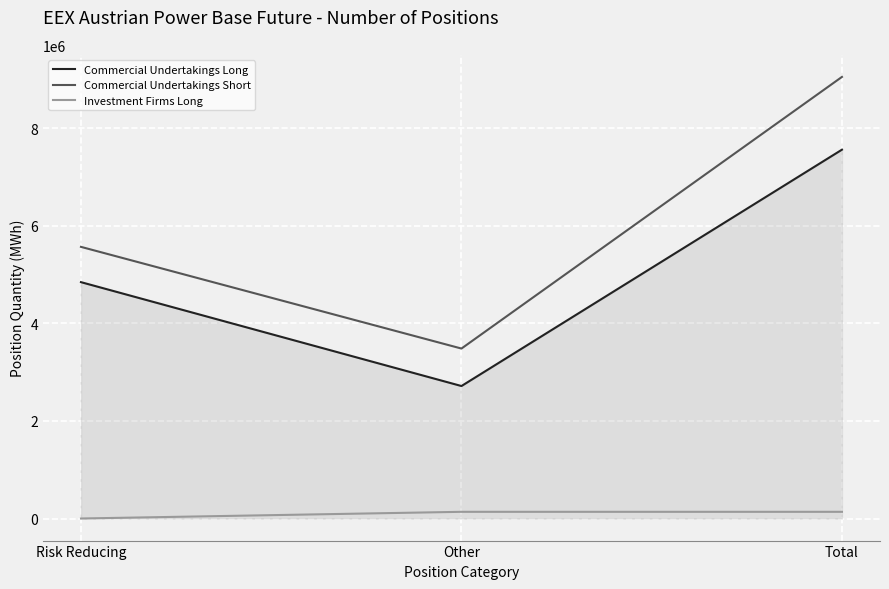

Rank the series at Other from lowest to highest value.

Investment Firms Long, Commercial Undertakings Long, Commercial Undertakings Short